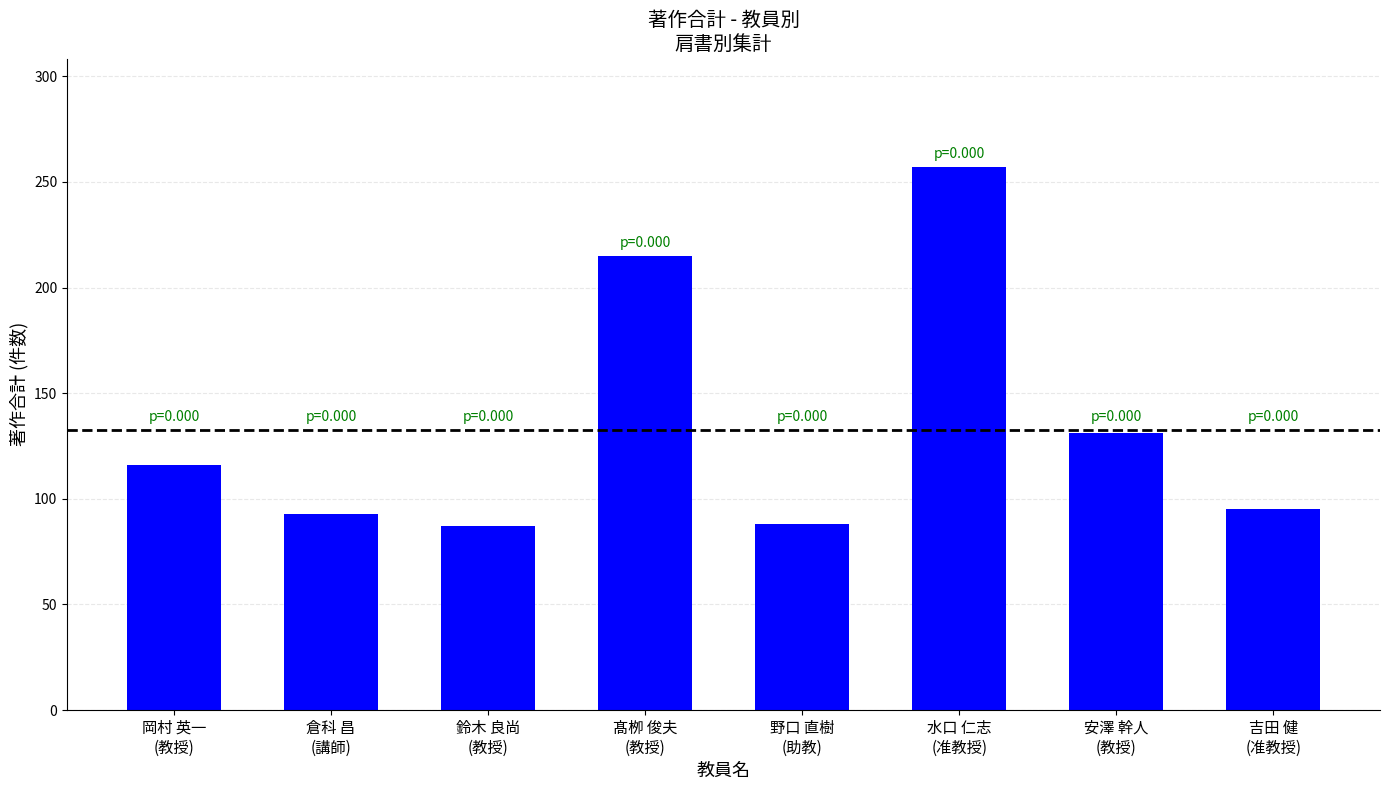

What is the sum of all values?

1082